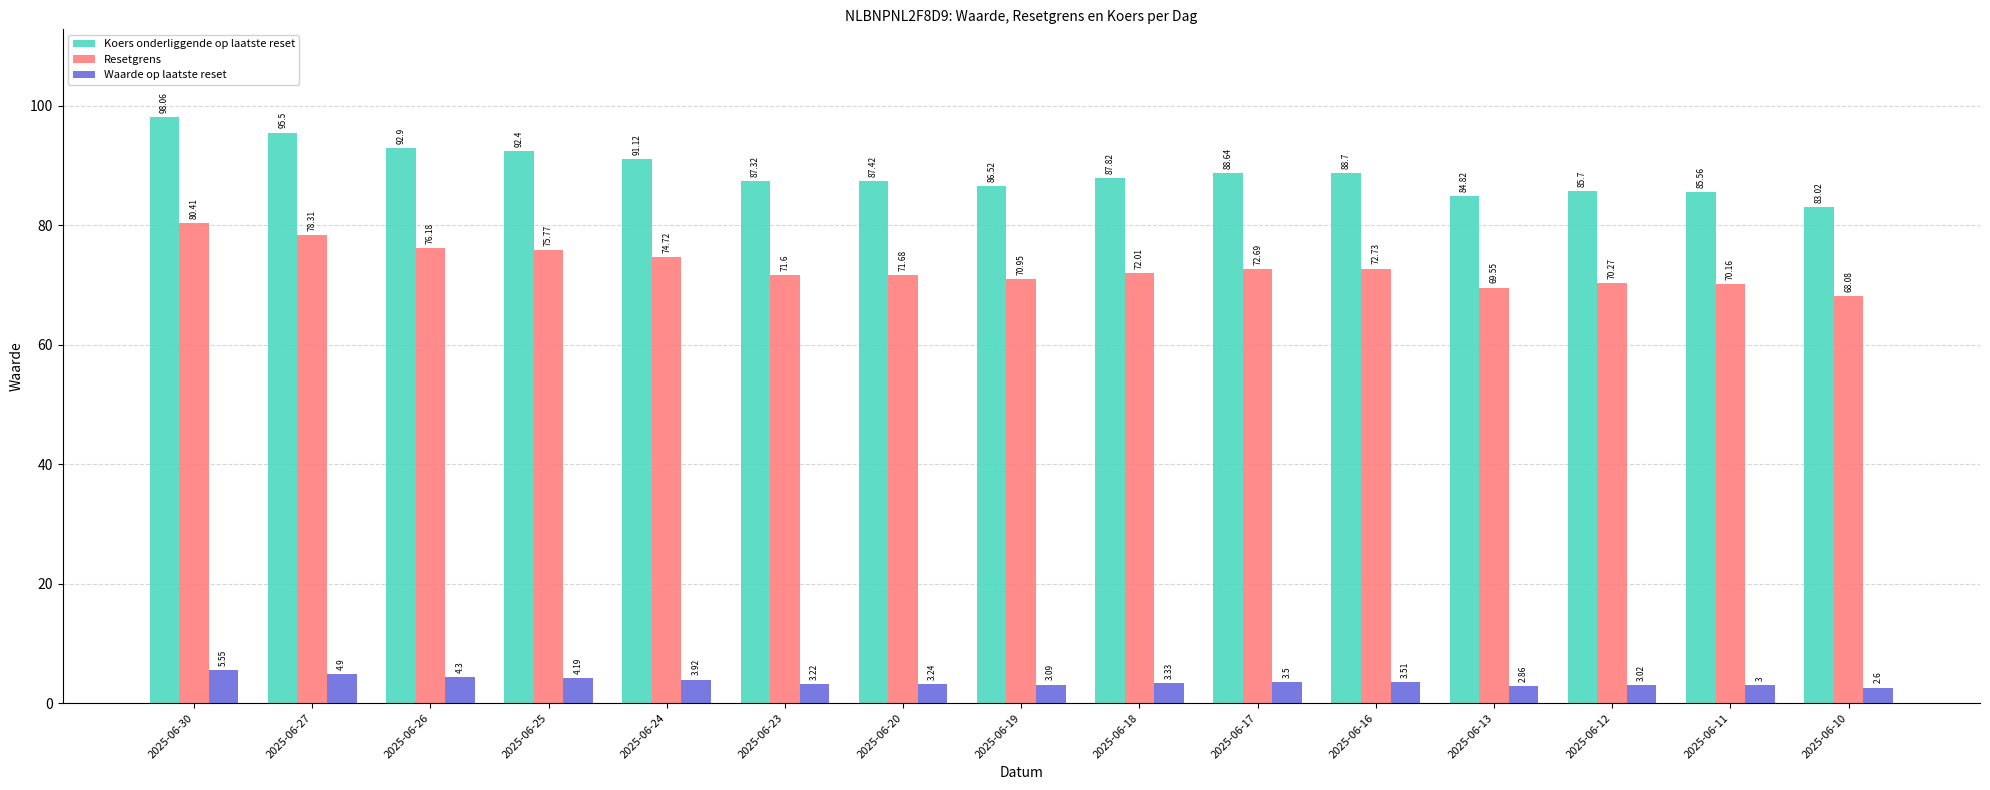

At which label does Resetgrens reach its minimum?

2025-06-10